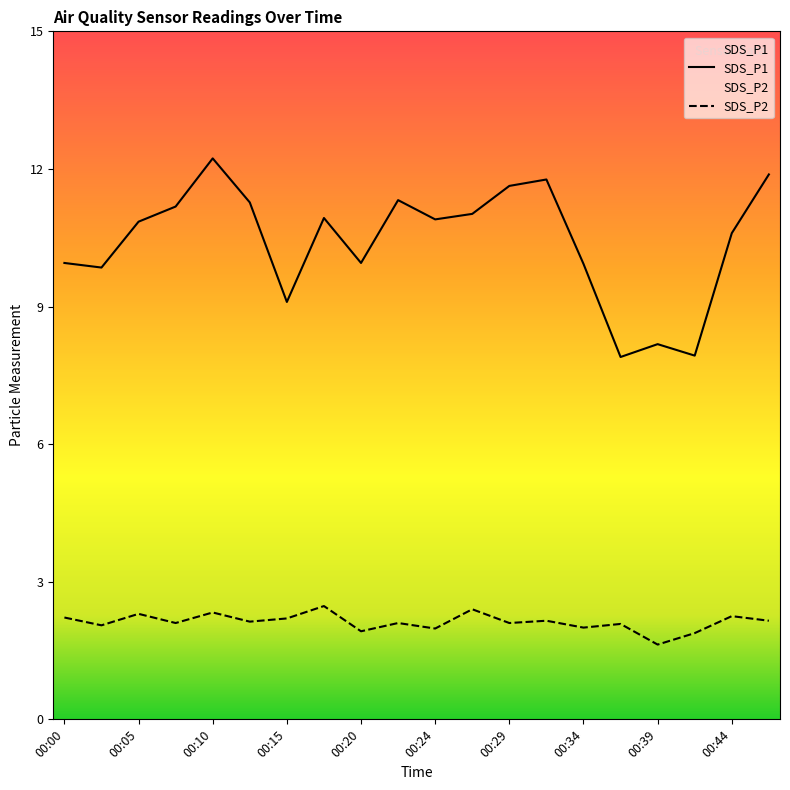

True or false: SDS_P1 has more than 0 points higher than both neighbors.

True